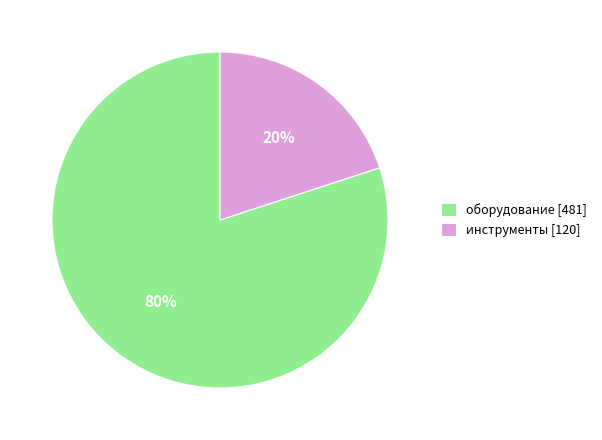

Is there any slice that represents more than half of the pie?

Yes